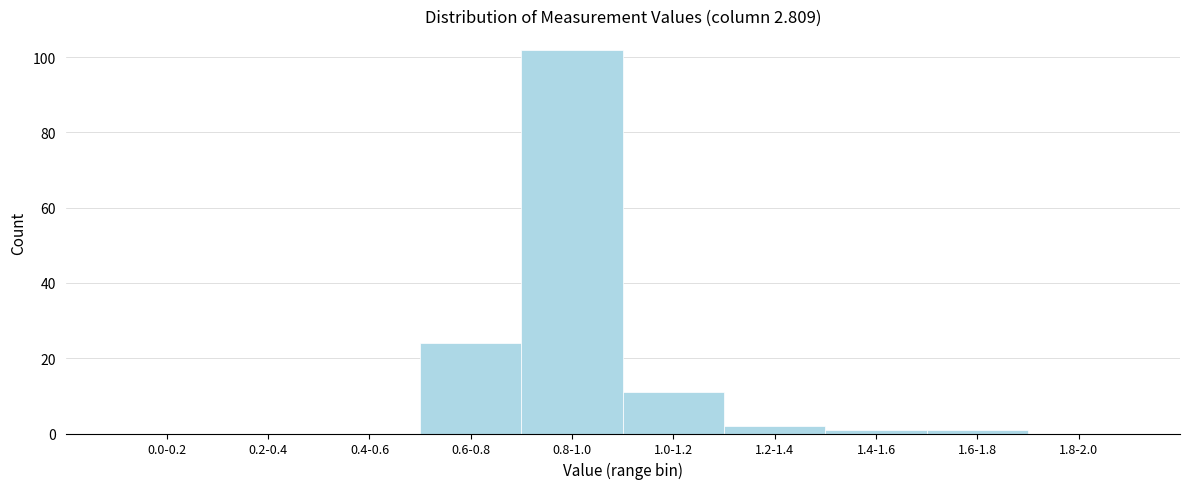

Reading left to right, list all the values displayed in this chart.

0.0-0.2=0	0.2-0.4=0	0.4-0.6=0	0.6-0.8=24	0.8-1.0=102	1.0-1.2=11	1.2-1.4=2	1.4-1.6=1	1.6-1.8=1	1.8-2.0=0